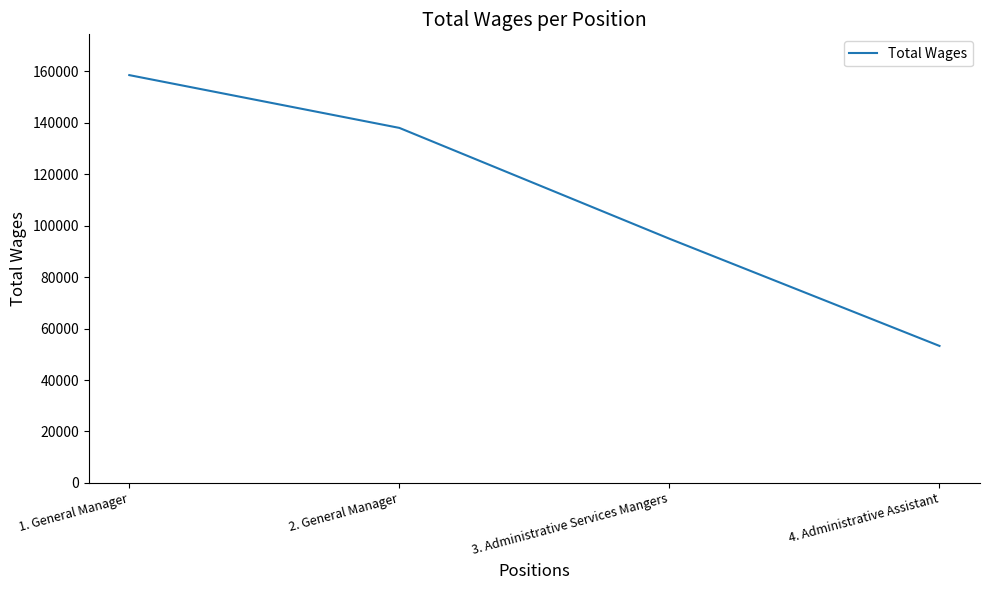

Rank the categories by value from highest to lowest.

1. General Manager, 2. General Manager, 3. Administrative Services Mangers, 4. Administrative Assistant